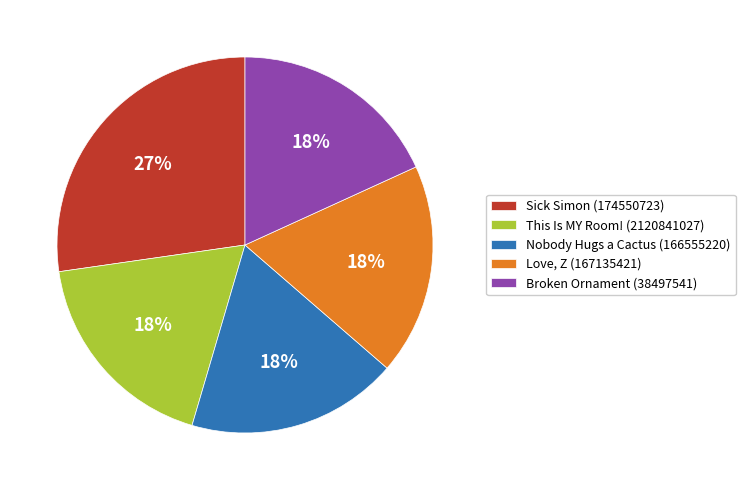

The This Is MY Room! (2120841027) slice represents 5% of the pie. True or false?

False